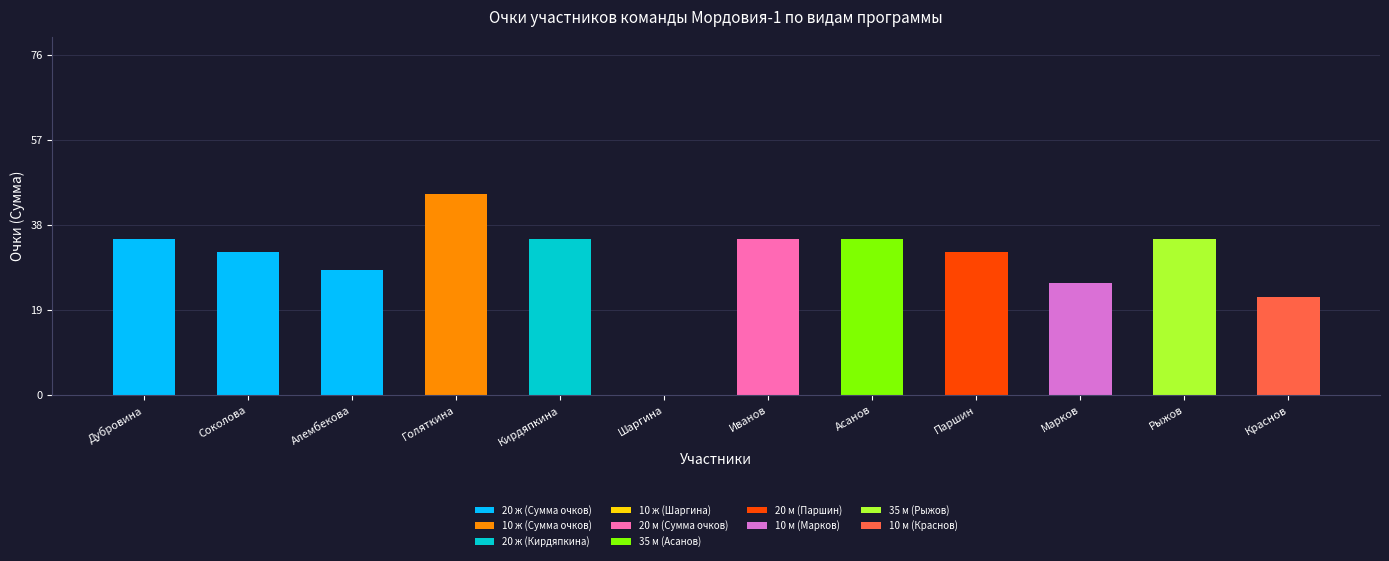

At which label does 20 ж (Сумма очков) reach its peak?

Дубровина